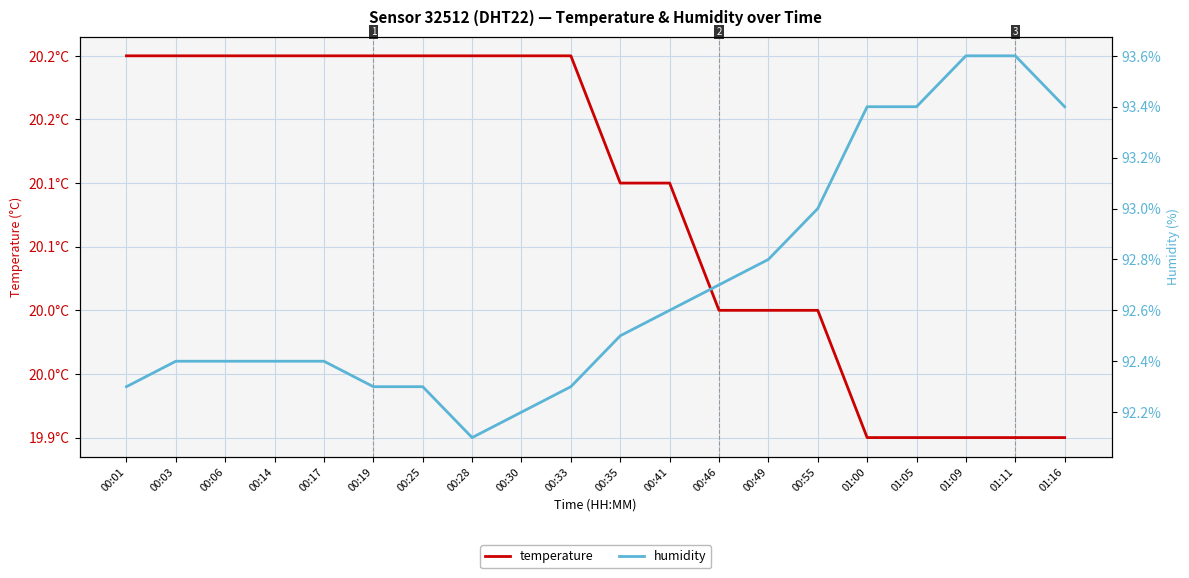

What is the total value across all series at 00:03?

112.6